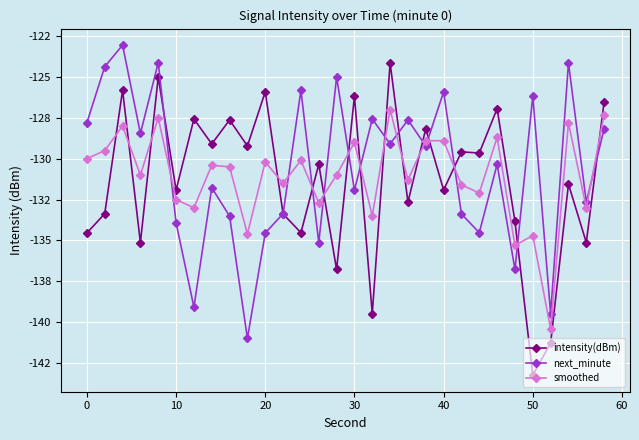

What are all the series names shown in the legend?

intensity(dBm), next_minute, smoothed